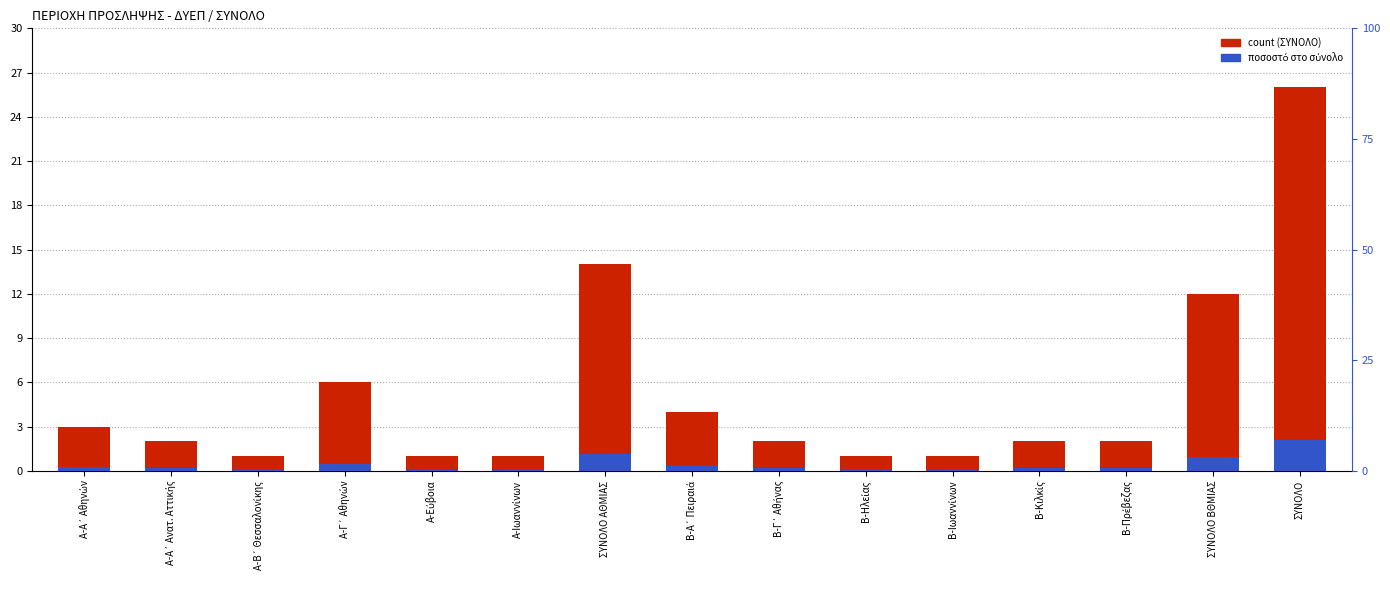

Count the number of data series in this chart.

2